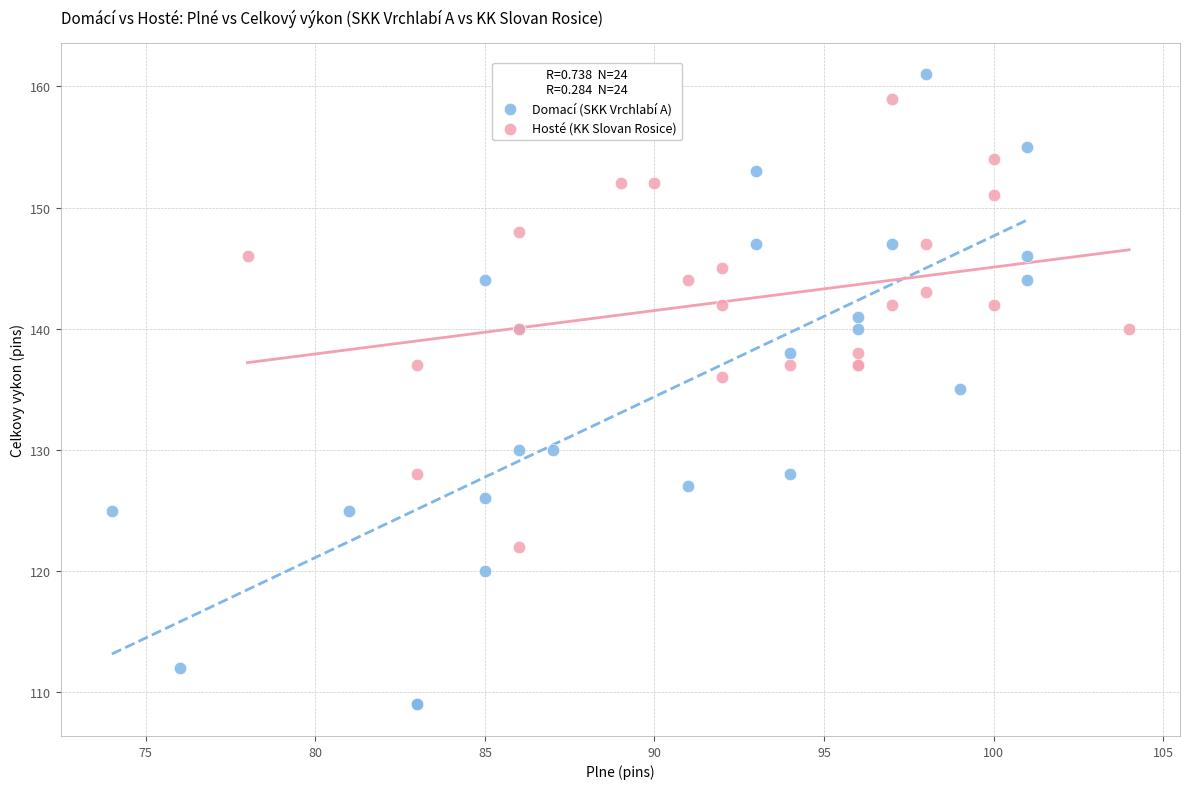

Which series has the widest spread of Y values?

Domací (SKK Vrchlabí A)